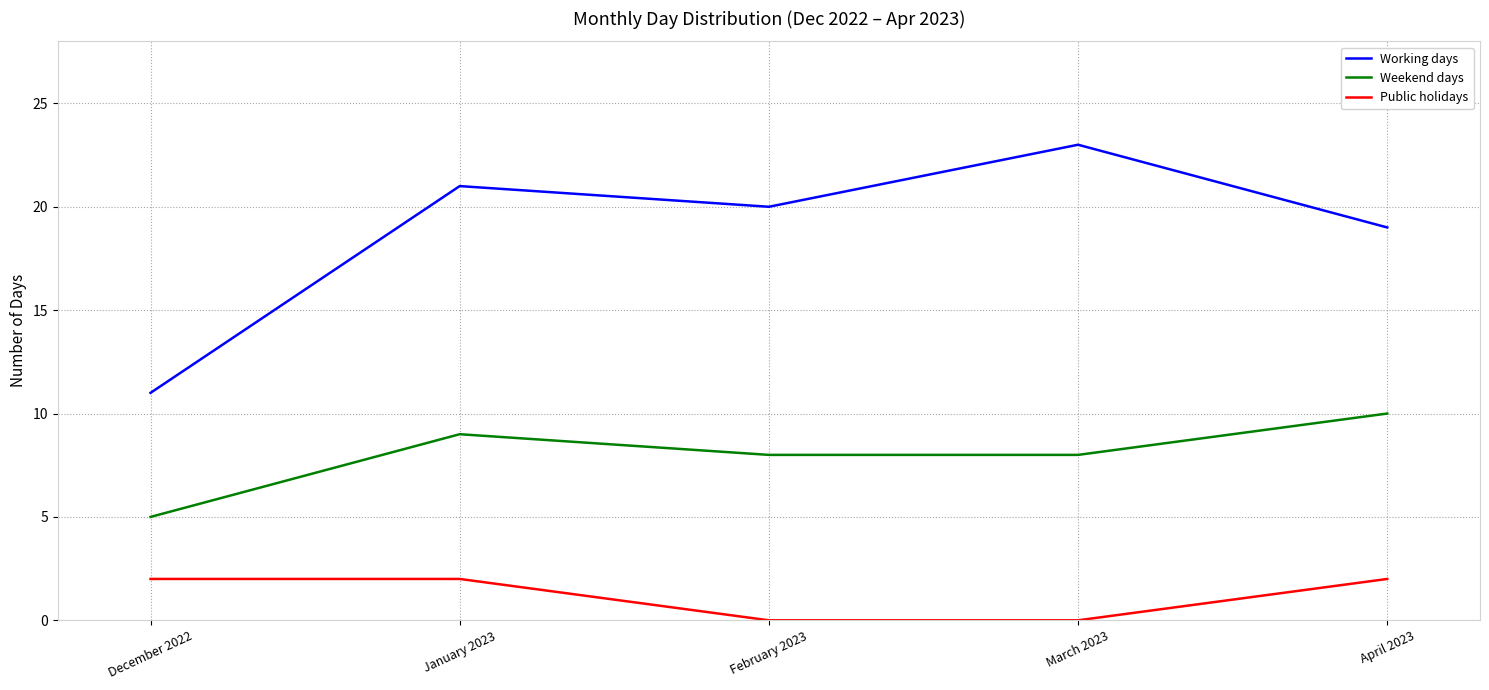

True or false: Weekend days and Working days cross at least once.

False